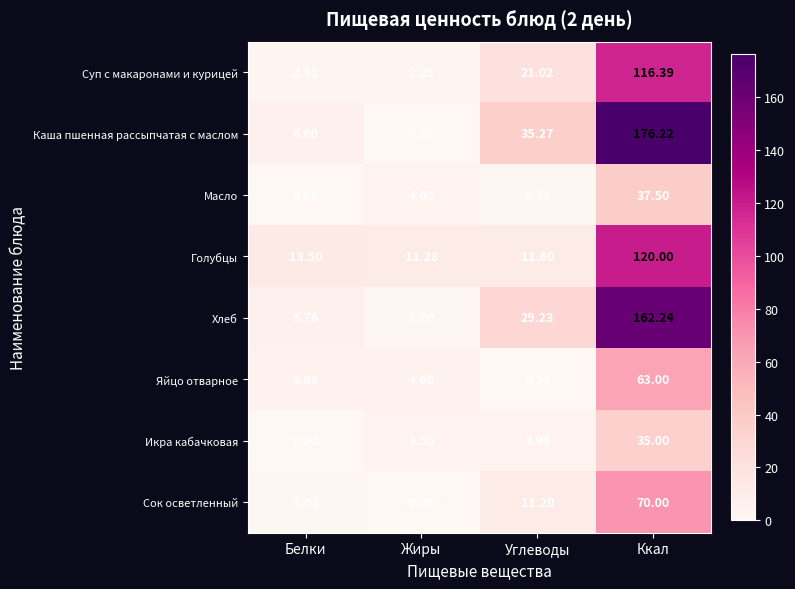

Which series changed the most between Углеводы and Ккал?

Каша пшенная рассыпчатая с маслом